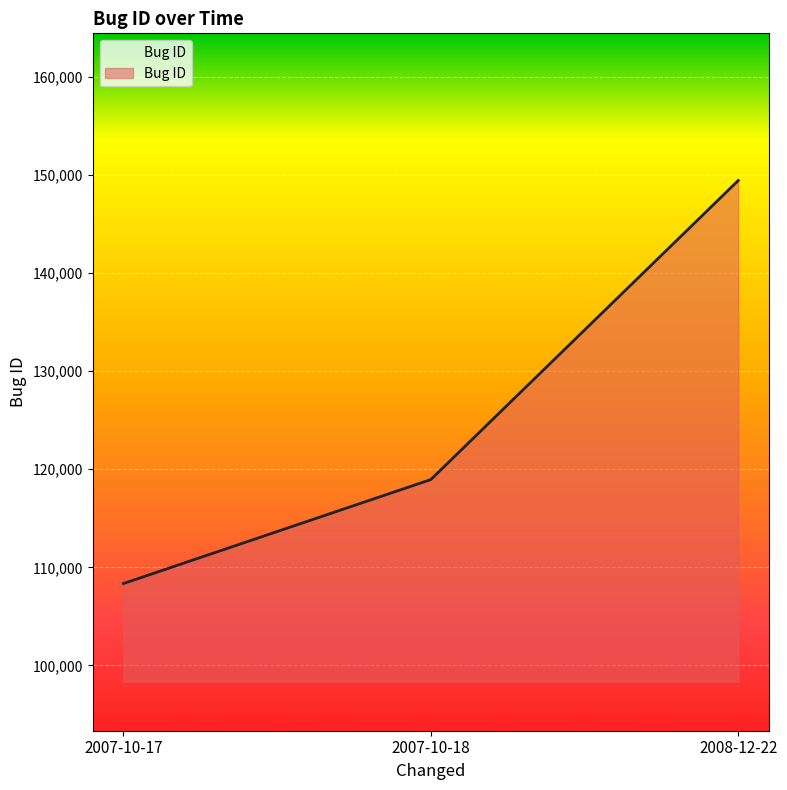

Reading left to right, what are all the values shown in this chart?

2007-10-17=108345	2007-10-18=118944	2008-12-22=149422